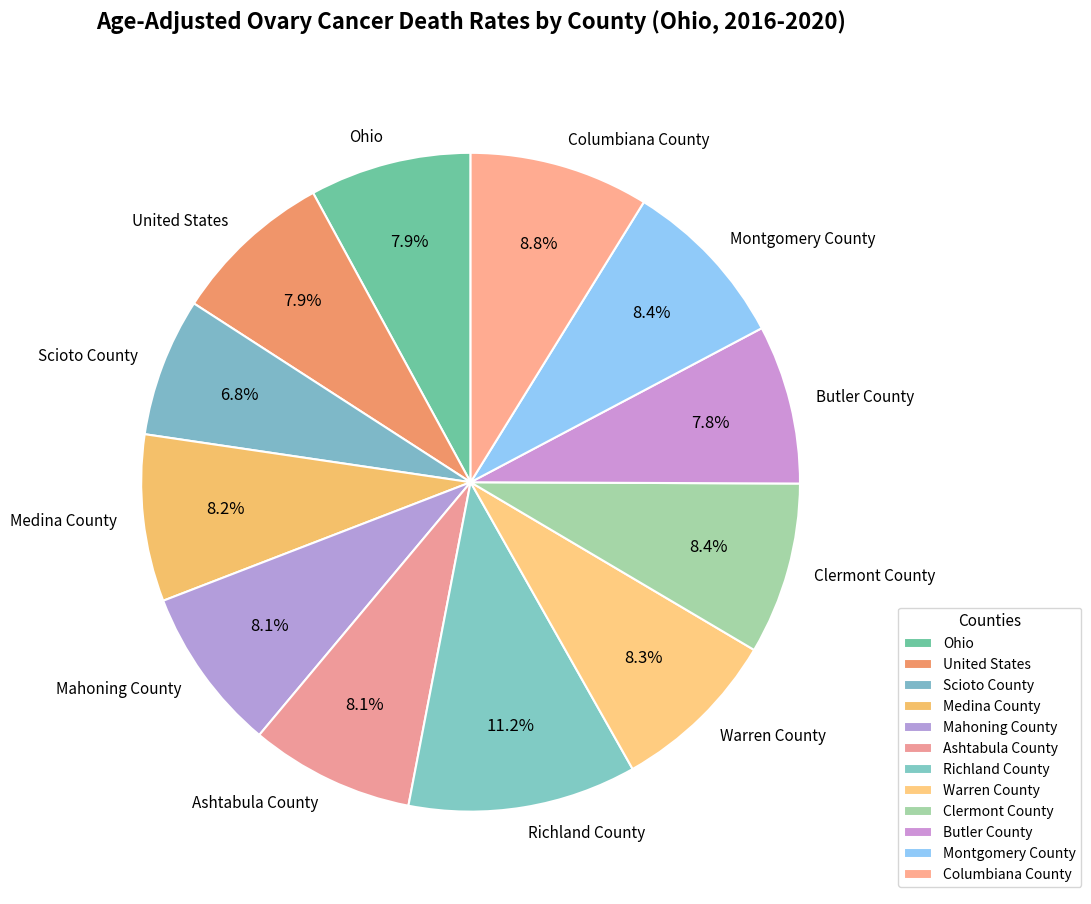

How many slices are in this pie chart?

12